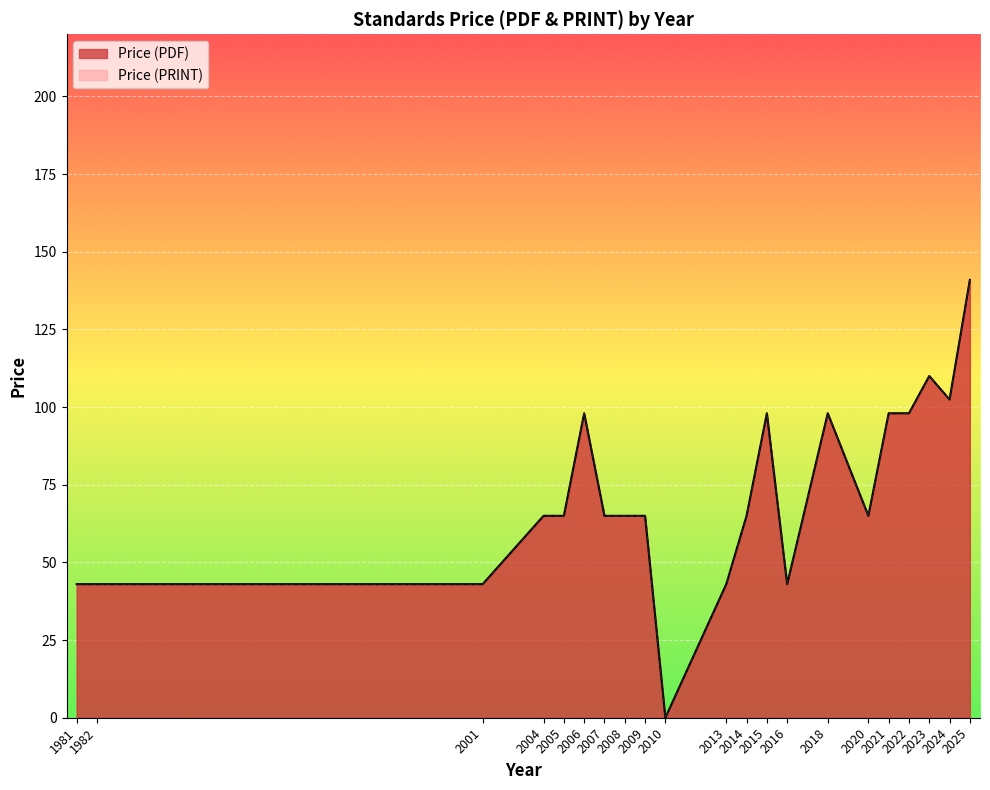

At how many categories does at least one series exceed 135?

1